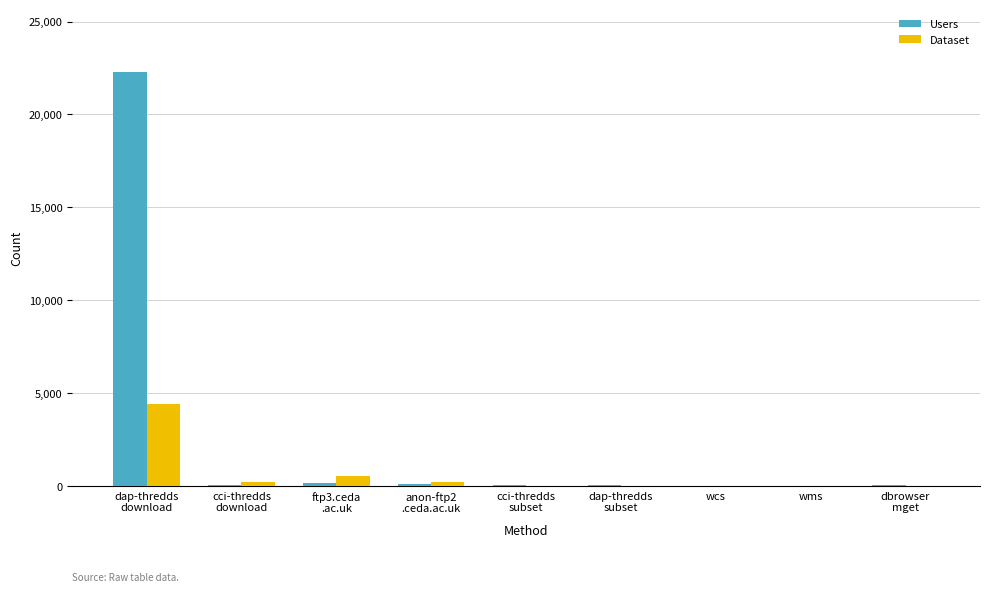

What is the sum of all Users values?

22812